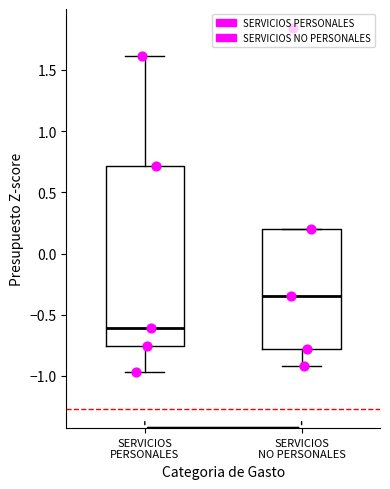

Where does the median line of the box for SERVICIOS NO PERSONALES sit on the y-axis? The values are not printed on the chart, so give them approximately, as read against the axis.

-0.35